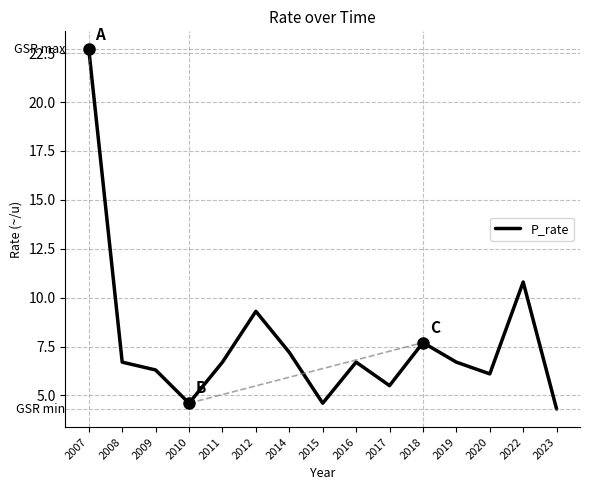

Count the number of data series in this chart.

1